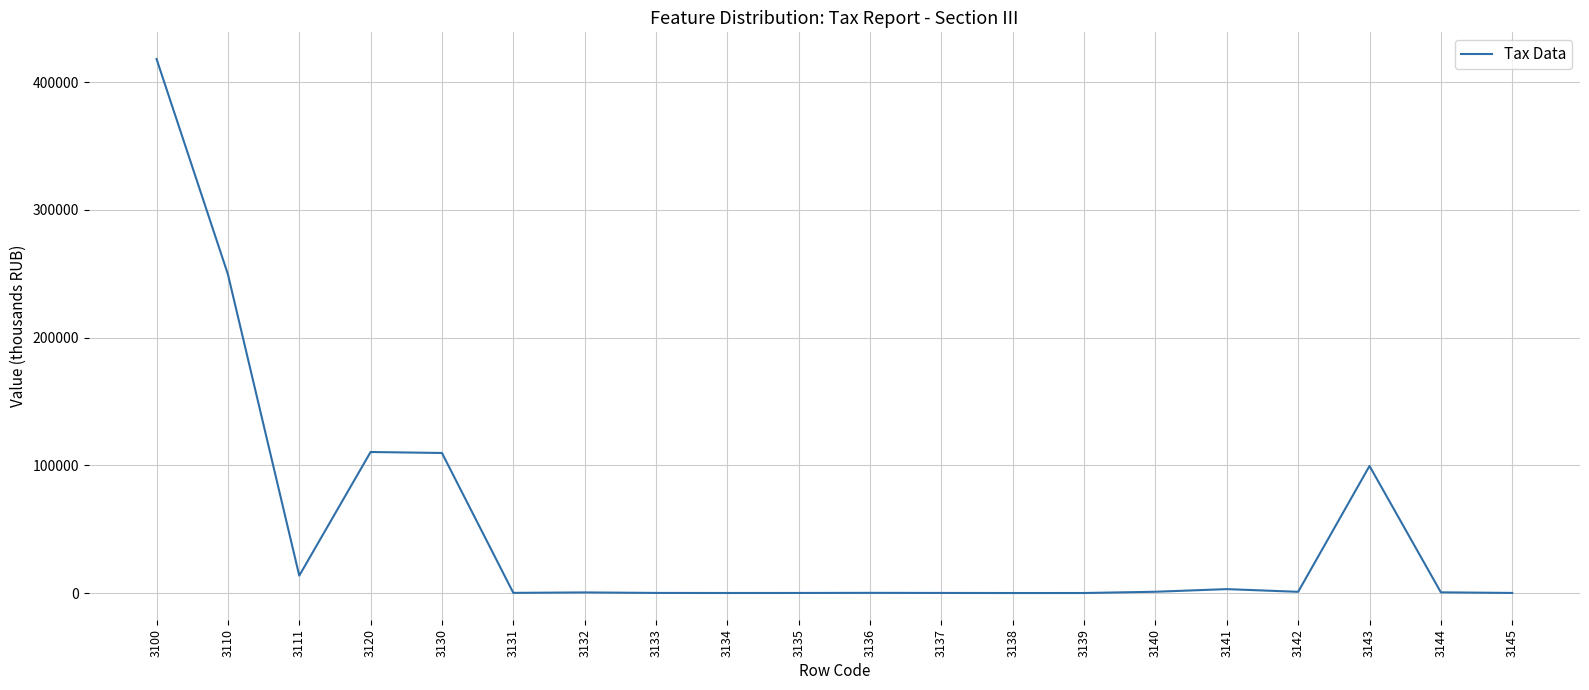

Is it true that the value at 3130 is 195450?

False